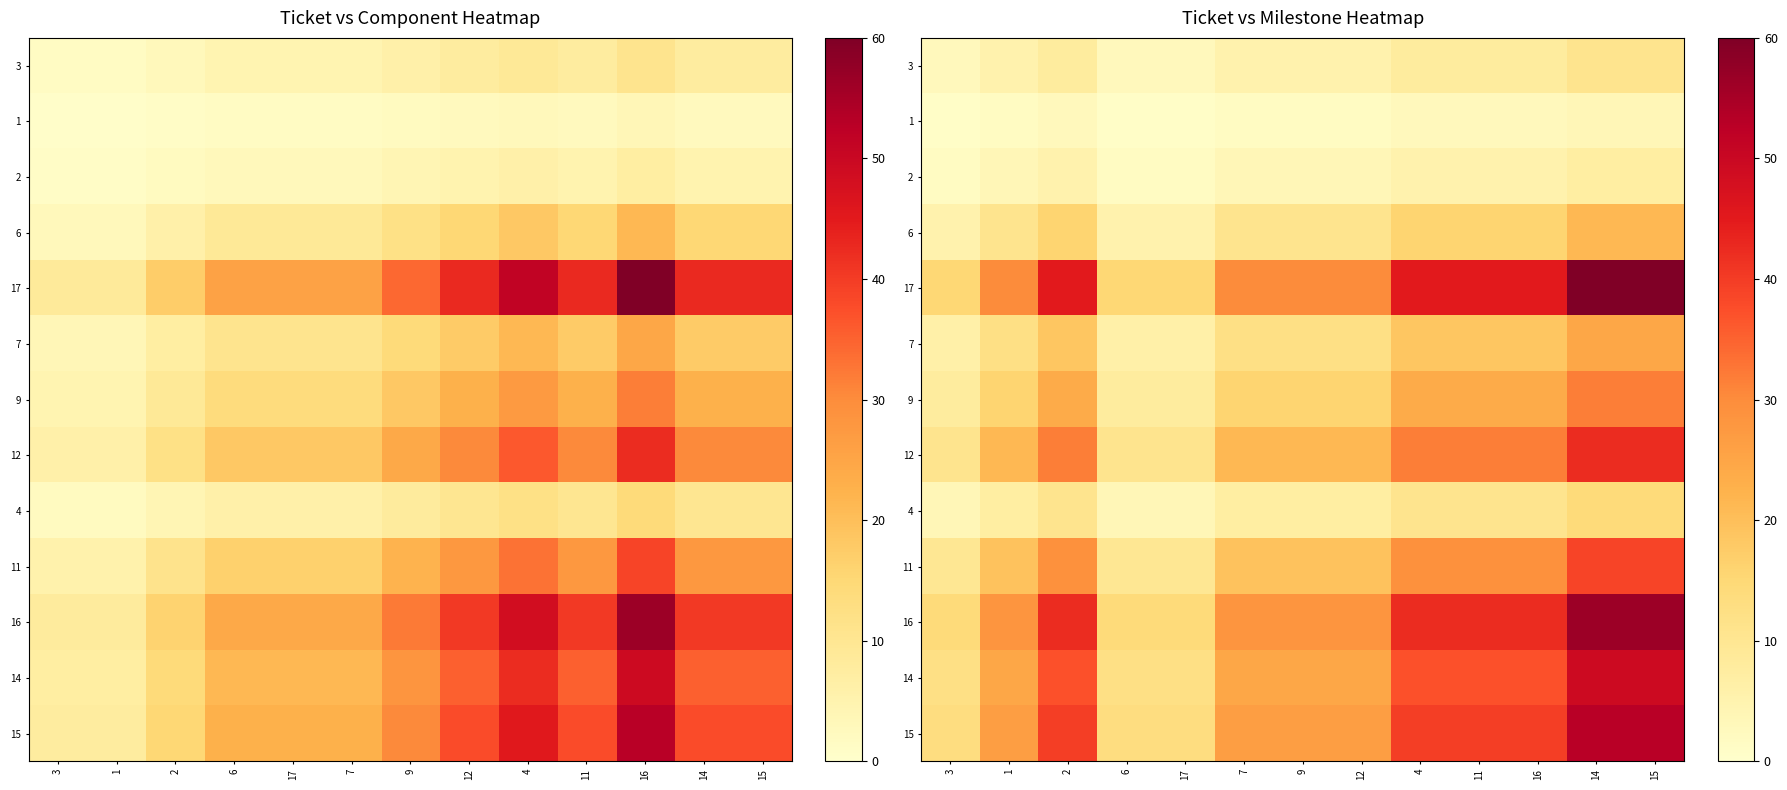

Between 17 and 14, which series saw the biggest shift?

17